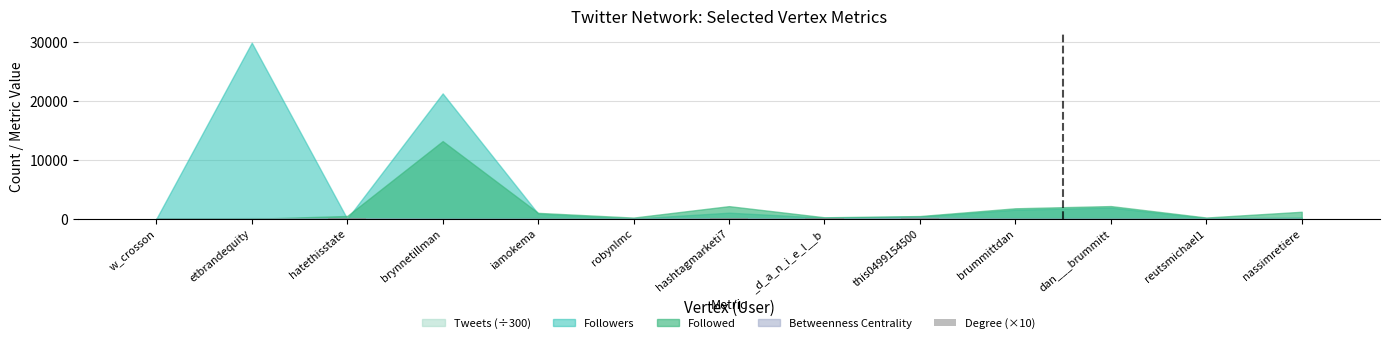

Count the number of data series in this chart.

1